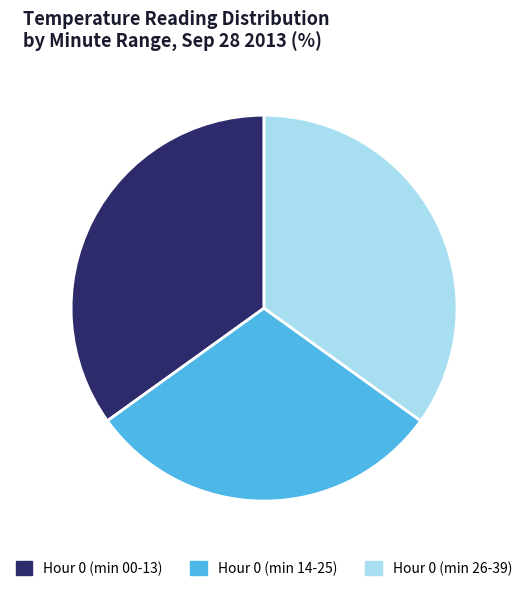

Do Hour 0 (min 00-13) and Hour 0 (min 26-39) together represent more than half of the pie?

Yes